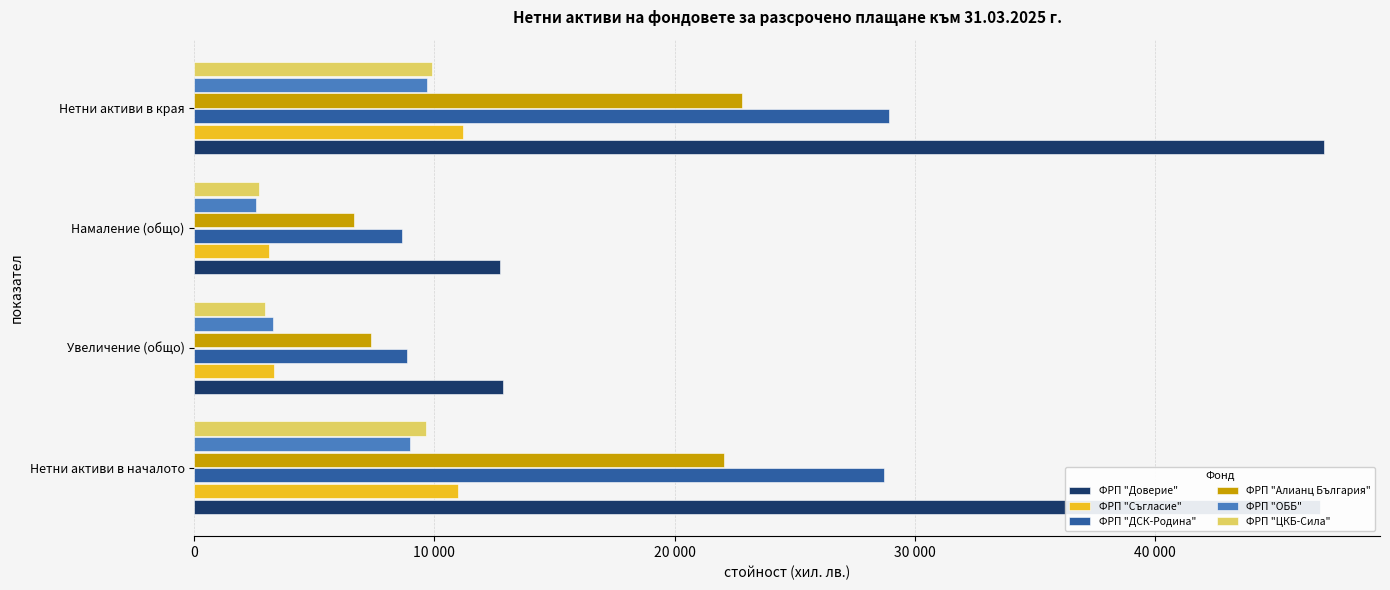

Does the chart contain any negative values?

No